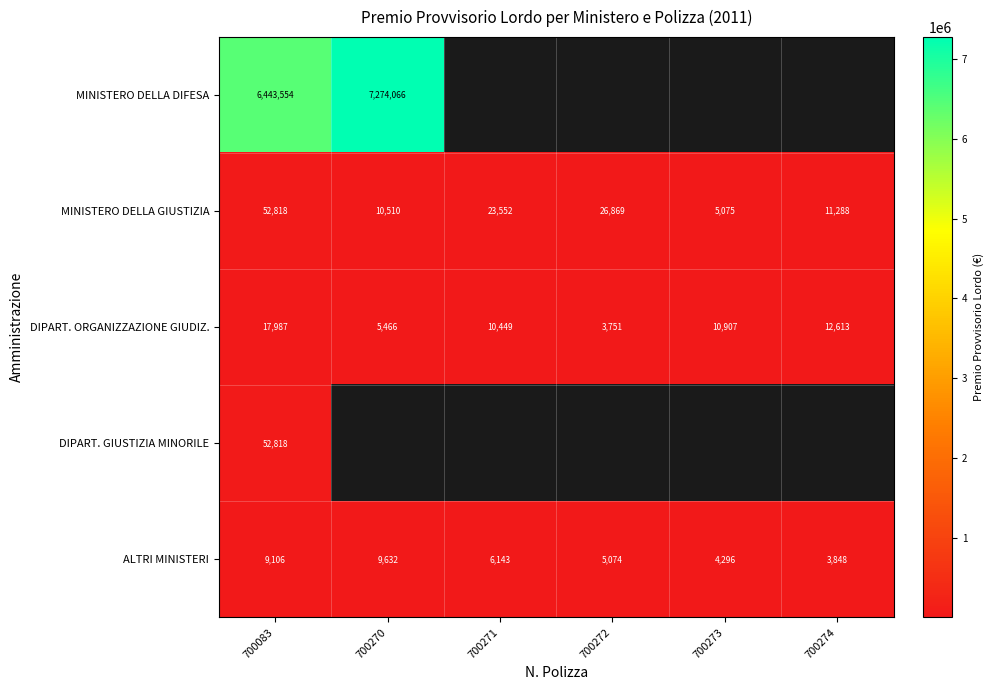

Between 700083 and 700271, which series saw the biggest shift?

MINISTERO DELLA GIUSTIZIA